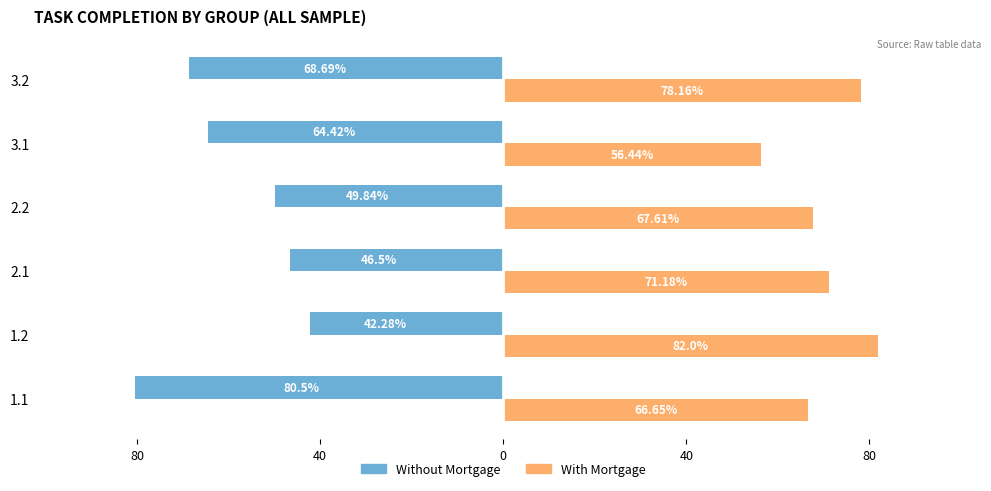

What are all the series names shown in the legend?

Without Mortgage, With Mortgage